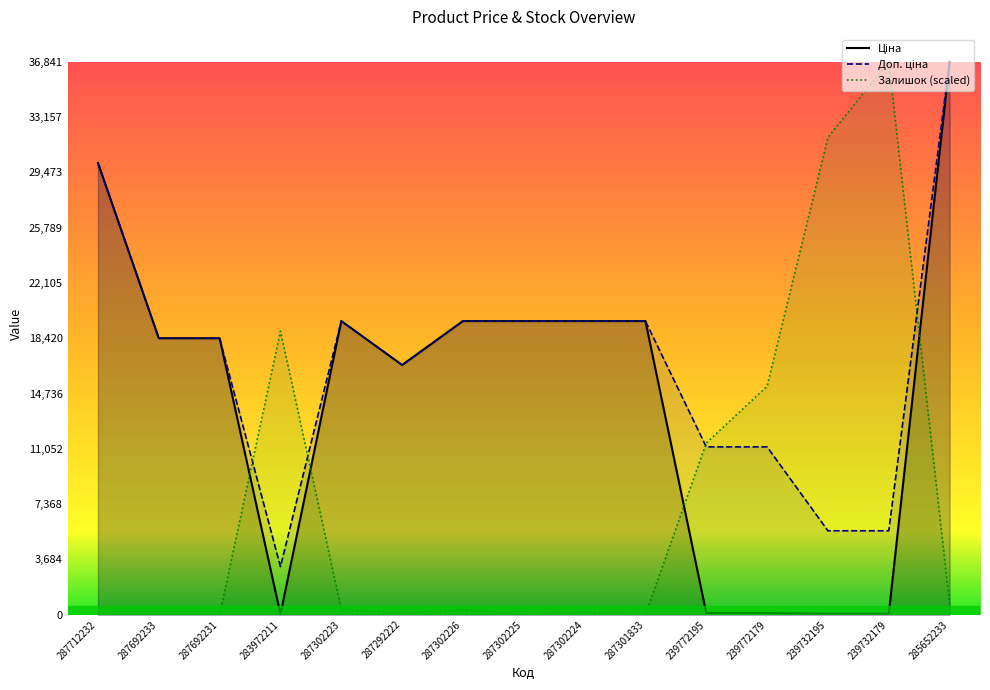

How many values in the Залишок series are below 367?

7